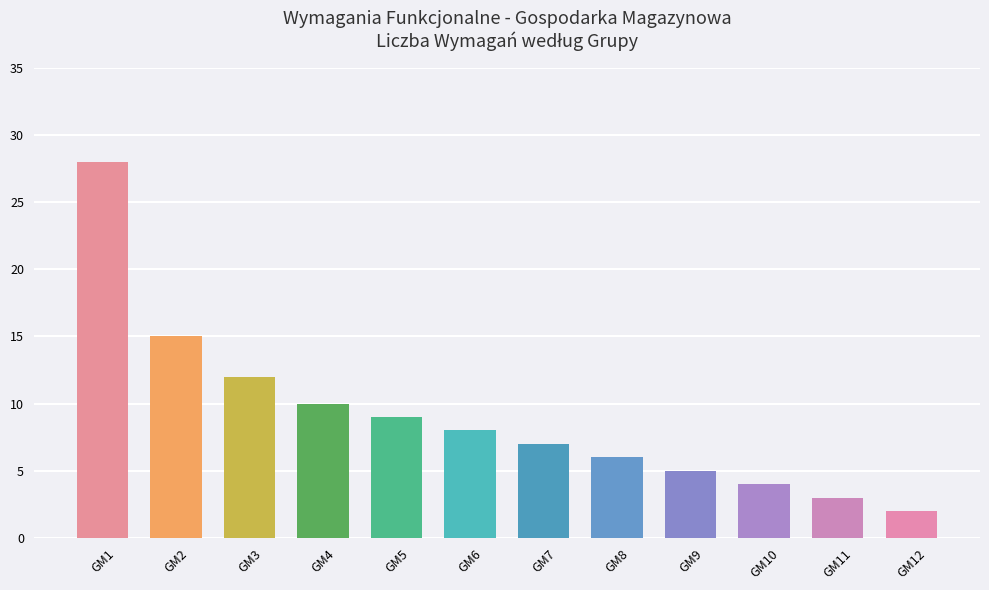

The chart shows a value of 43 at GM1. True or false?

False